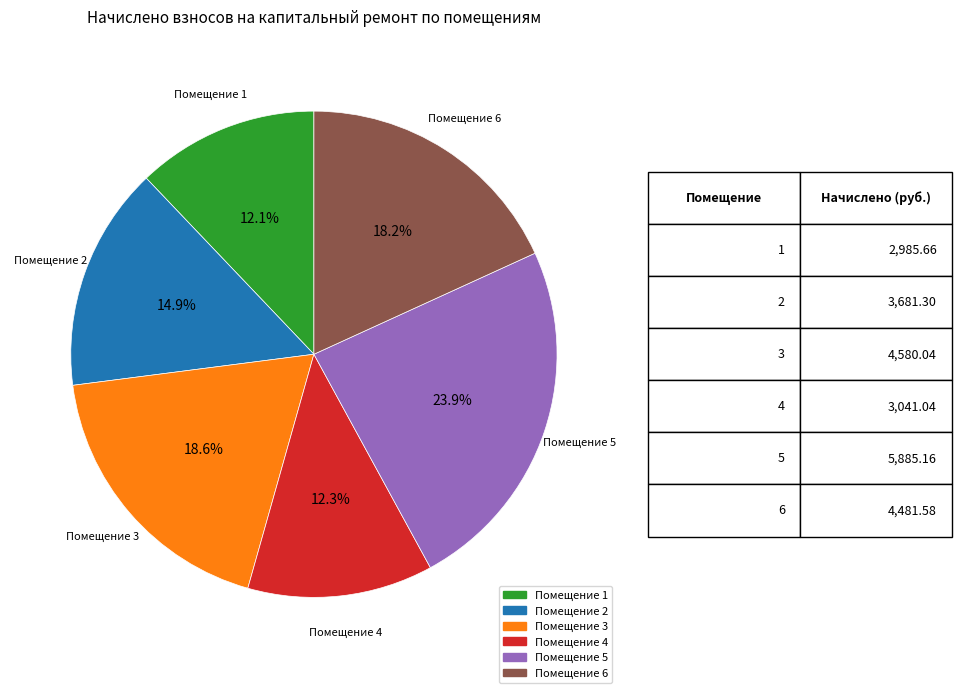

Is there a majority slice in this chart?

No